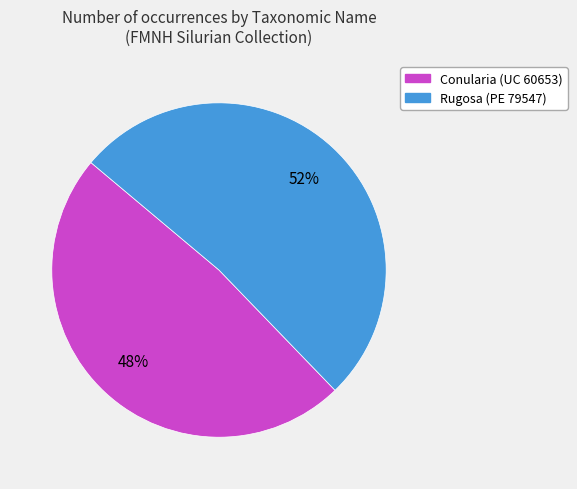

The Conularia (UC 60653) slice represents 48% of the pie. True or false?

True